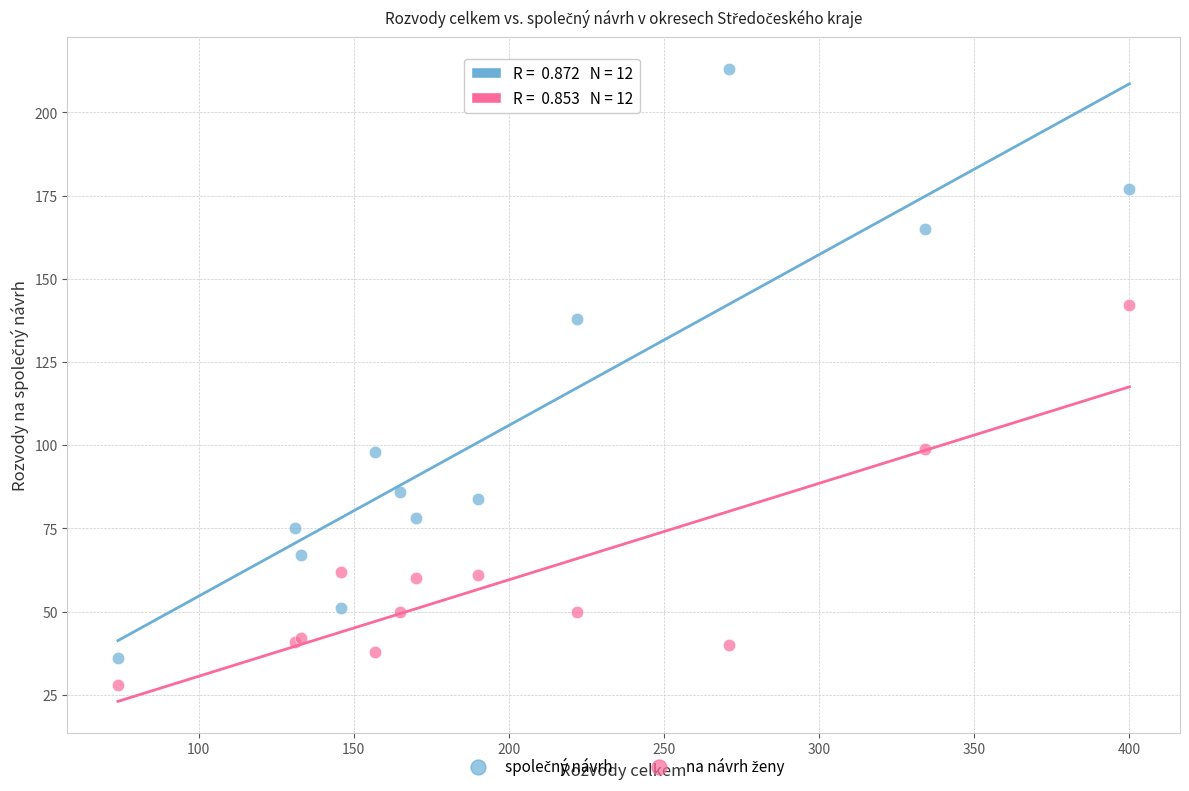

Across all series, what Y value is closest to 120?

138